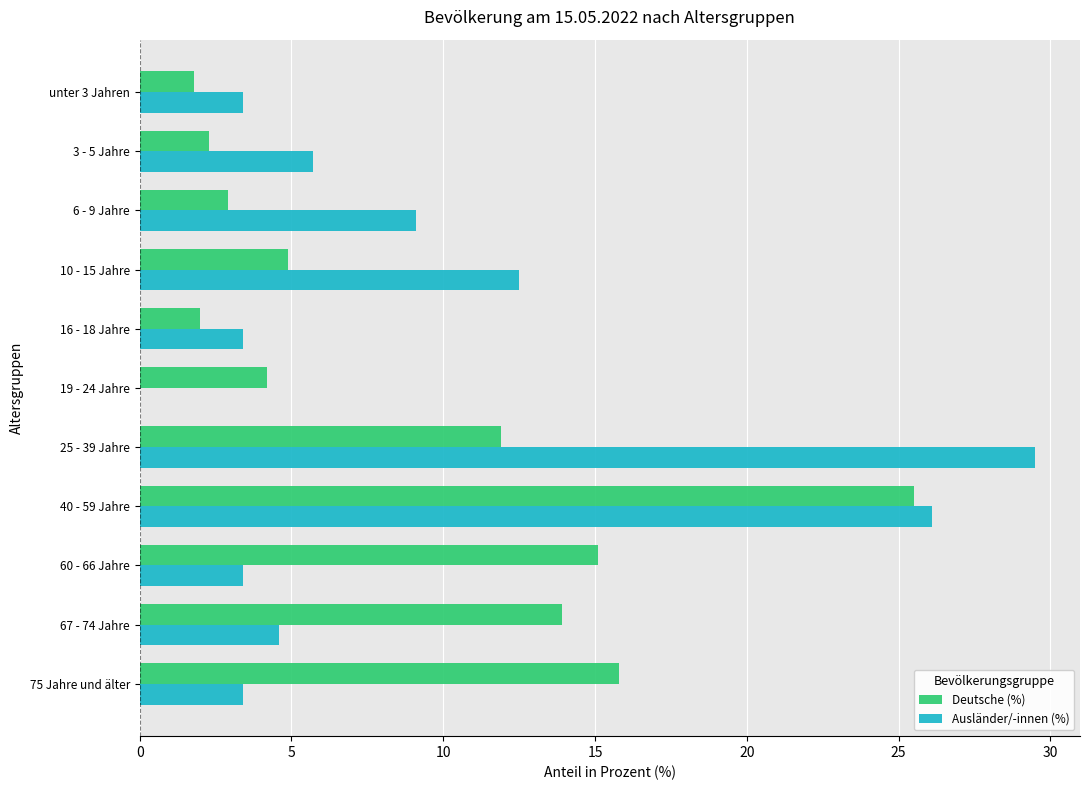

True or false: Ausländer/-innen (%) has a value of 5.8 at 16 - 18 Jahre.

False